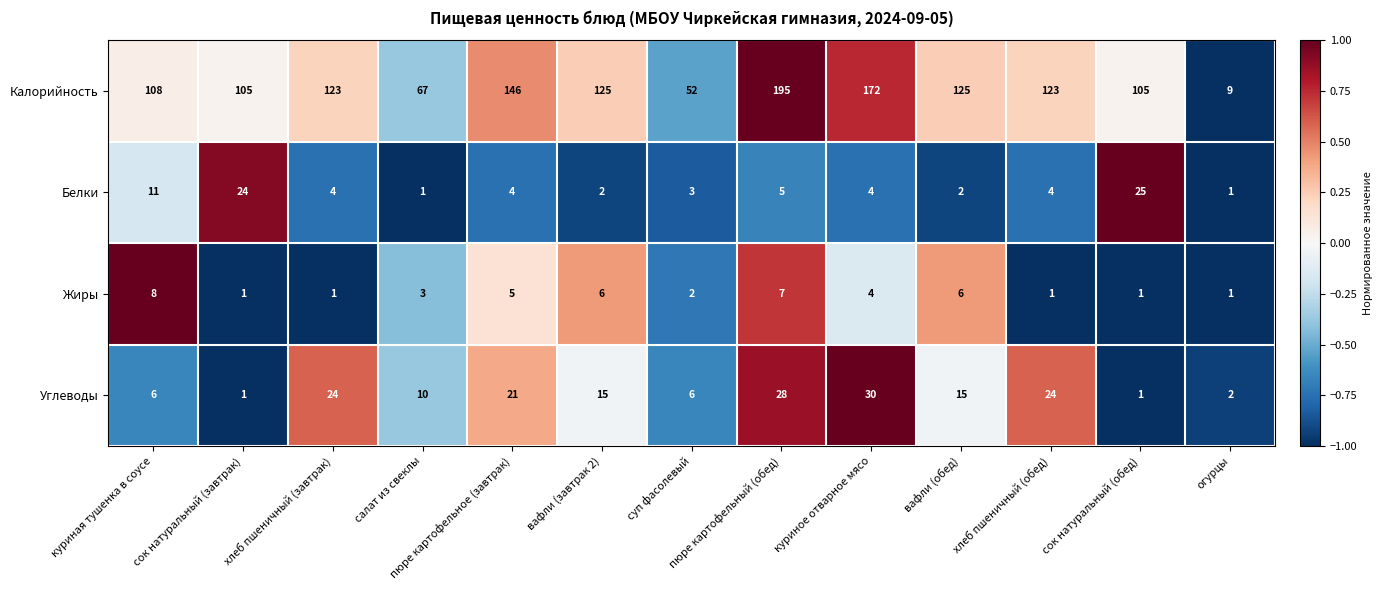

The value of Белки at суп фасолевый is 5. True or false?

False